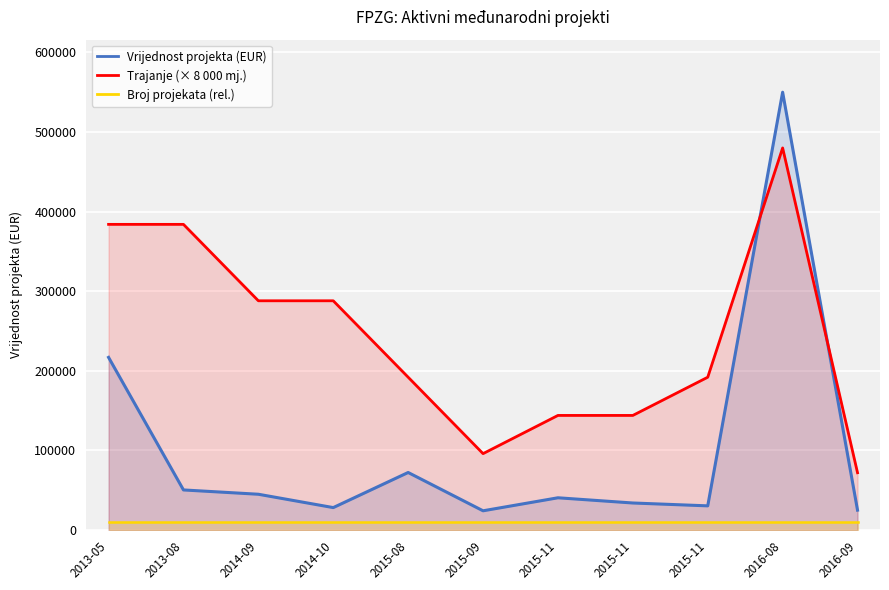

Reading left to right, transcribe all the data shown in this chart.

Vrijednost projekta (EUR): 216917.6	50400.0	44986.0	28224.0	72316.0	24199.0	40550.0	34000.0	30405.0	550000.0	25000.0
Trajanje (× 8 000 mj.): 384000.0	384000.0	288000.0	288000.0	192000.0	96000.0	144000.0	144000.0	192000.0	480000.0	72000.0
Broj projekata (rel.): 9600.0	9600.0	9600.0	9600.0	9600.0	9600.0	9600.0	9600.0	9600.0	9600.0	9600.0